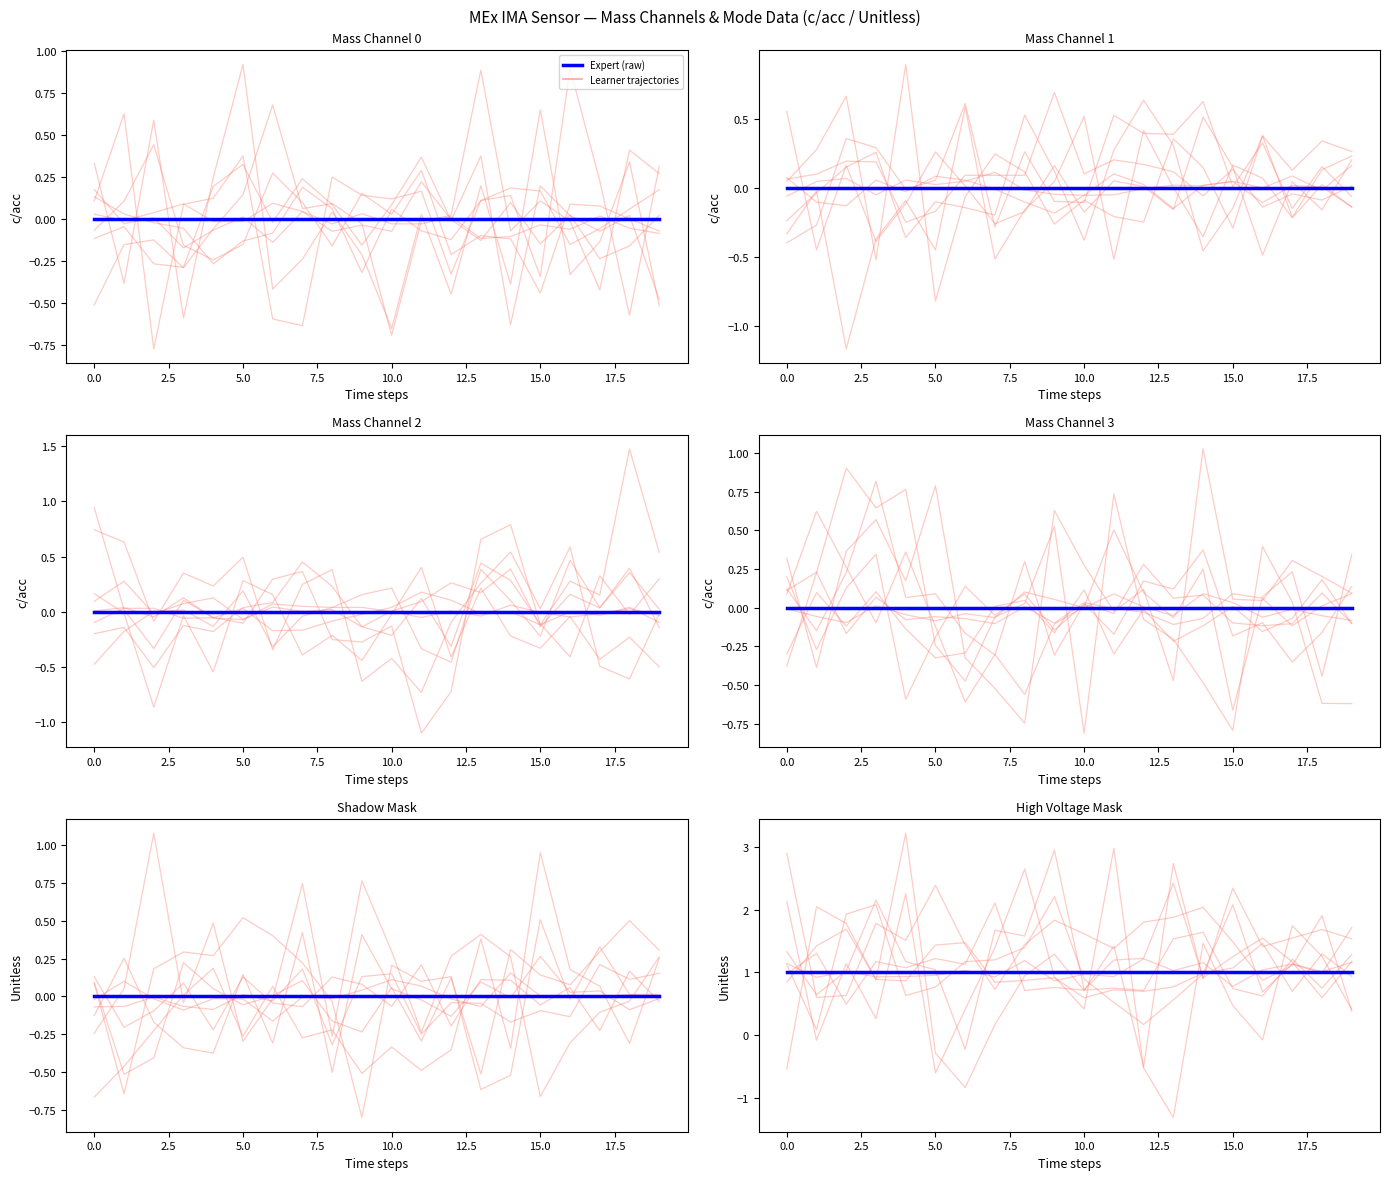

What is the average value of the Learner trajectories series?

1.0